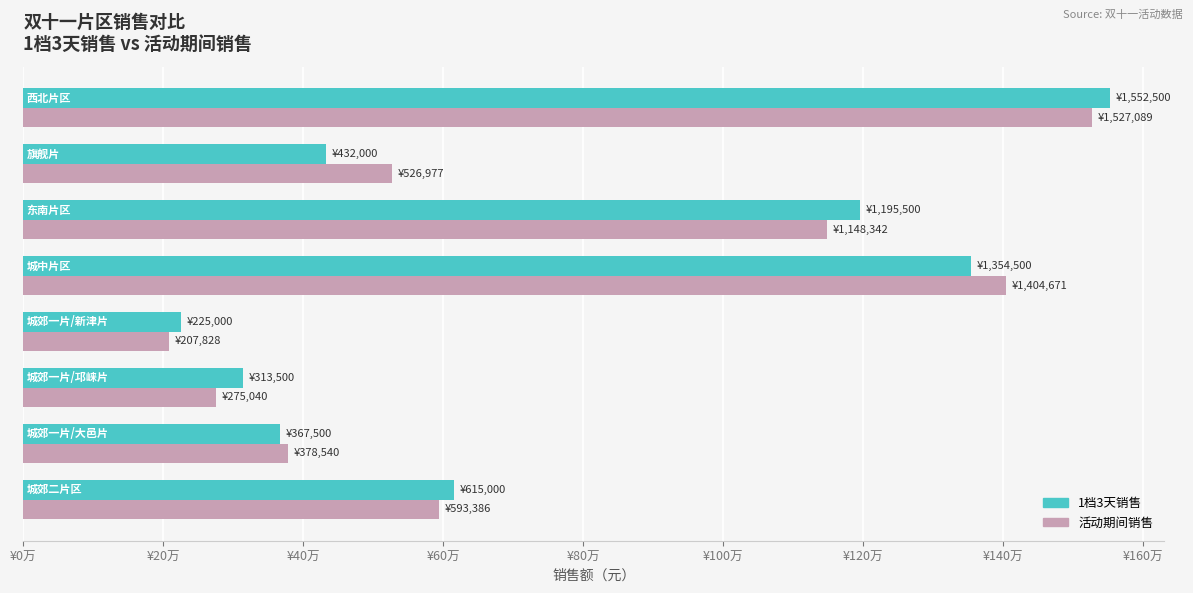

What are all the series names shown in the legend?

1档3天销售, 活动期间销售